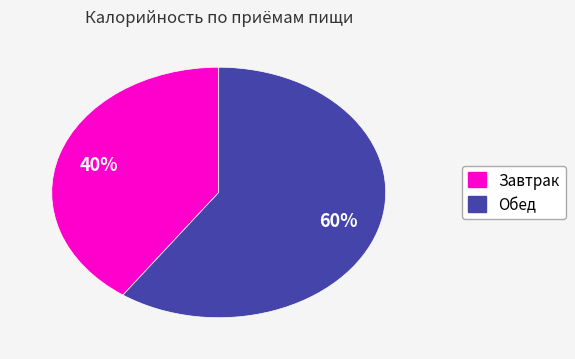

Is the sum of Завтрак and Обед greater than half?

Yes